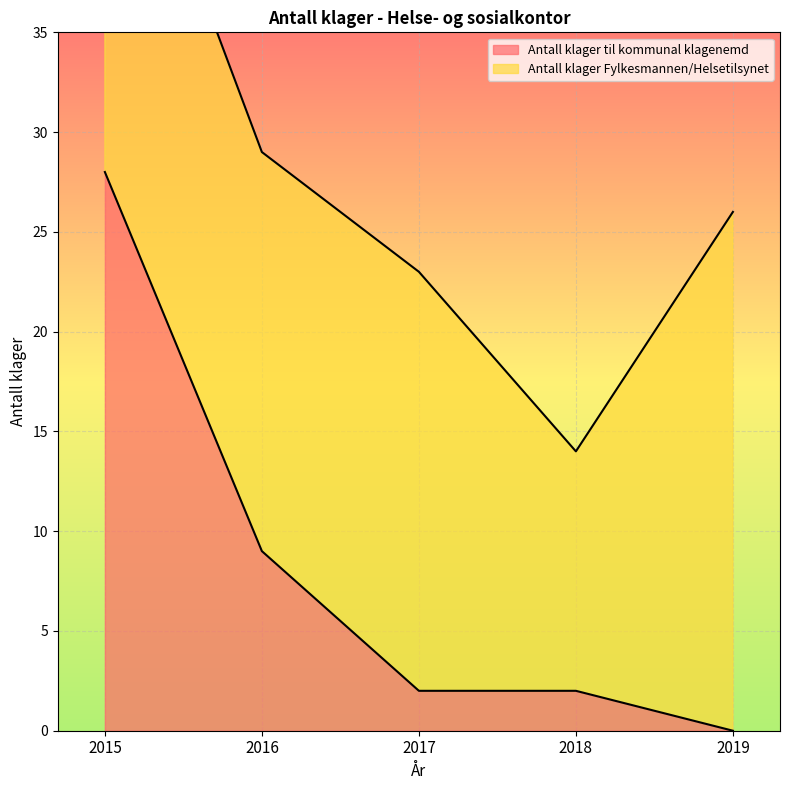

List the labels in order of value, largest first.

2015, 2016, 2017, 2018, 2019